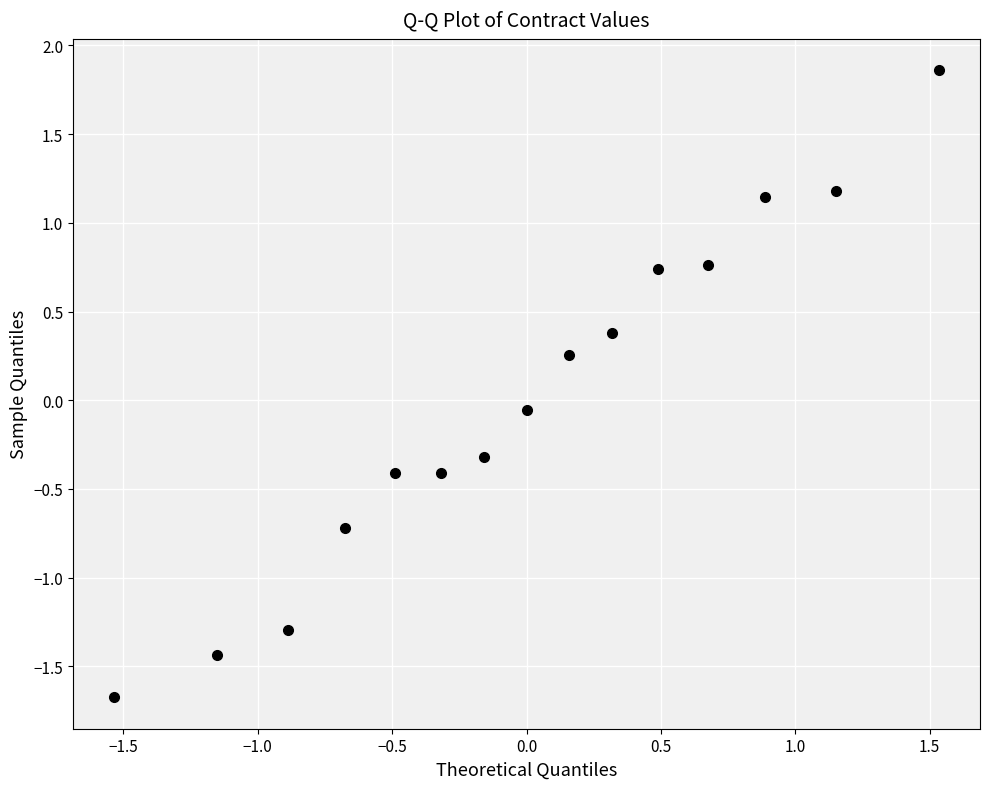

What is the range of Y values (max minus min)?

3.5